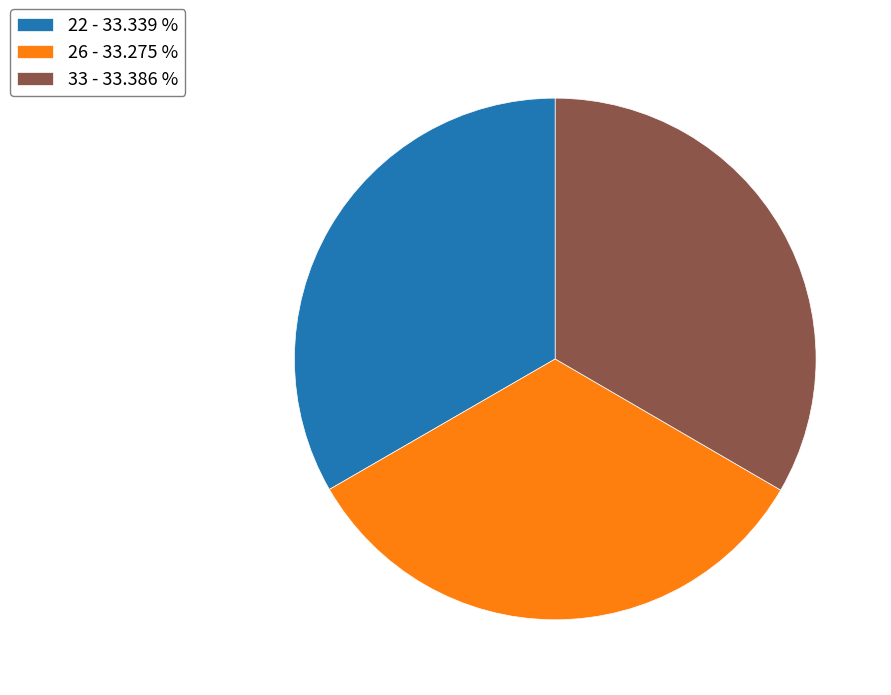

Is the sum of 22 - 33.339 % and 33 - 33.386 % greater than half?

Yes